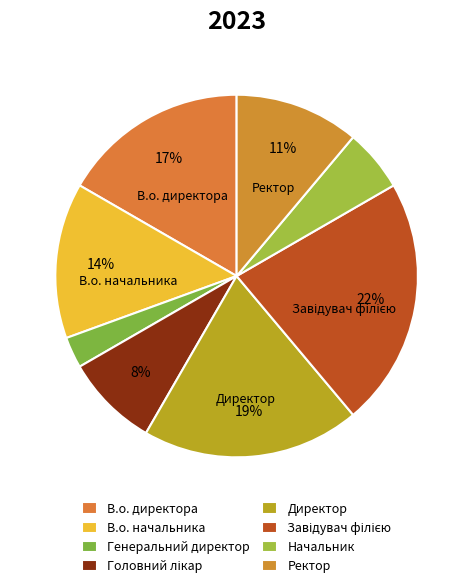

How many segments does this pie chart have?

8